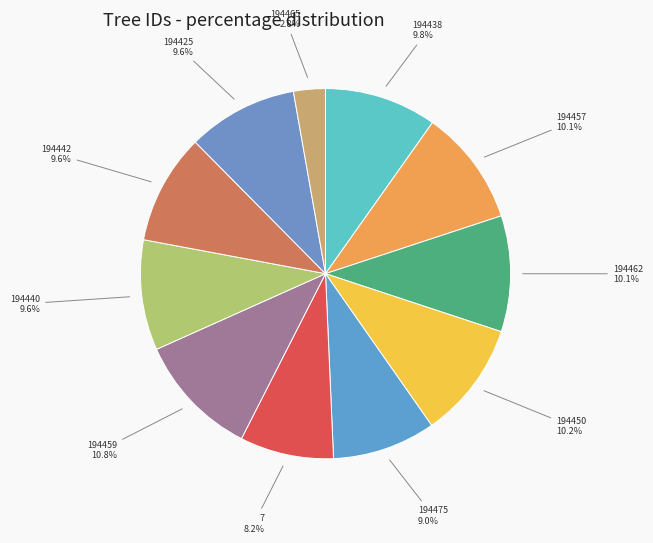

Count the number of slices in the pie.

11